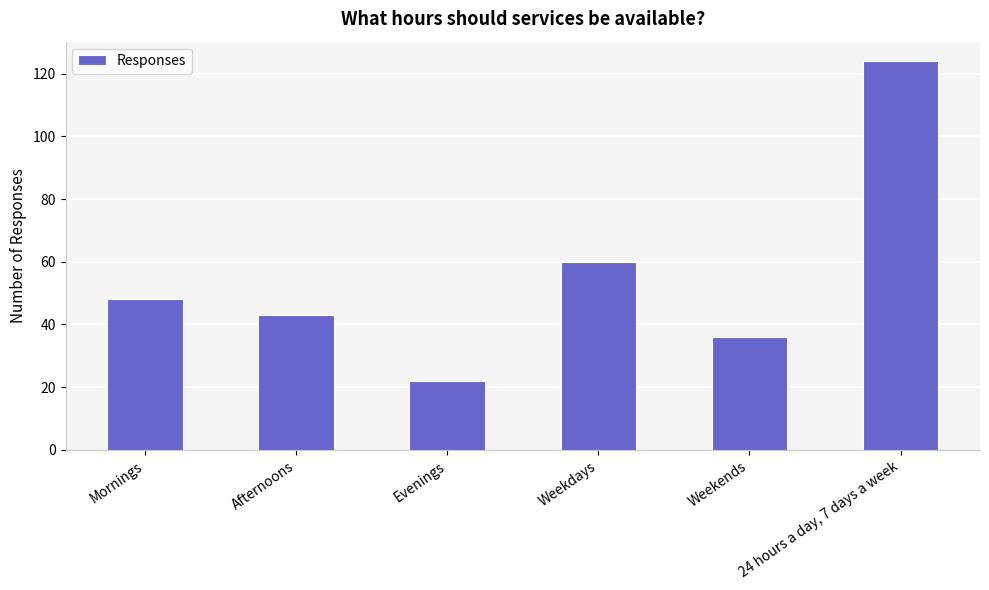

Reading left to right, extract all data points from this chart.

Mornings=48	Afternoons=43	Evenings=22	Weekdays=60	Weekends=36	24 hours a day, 7 days a week=124